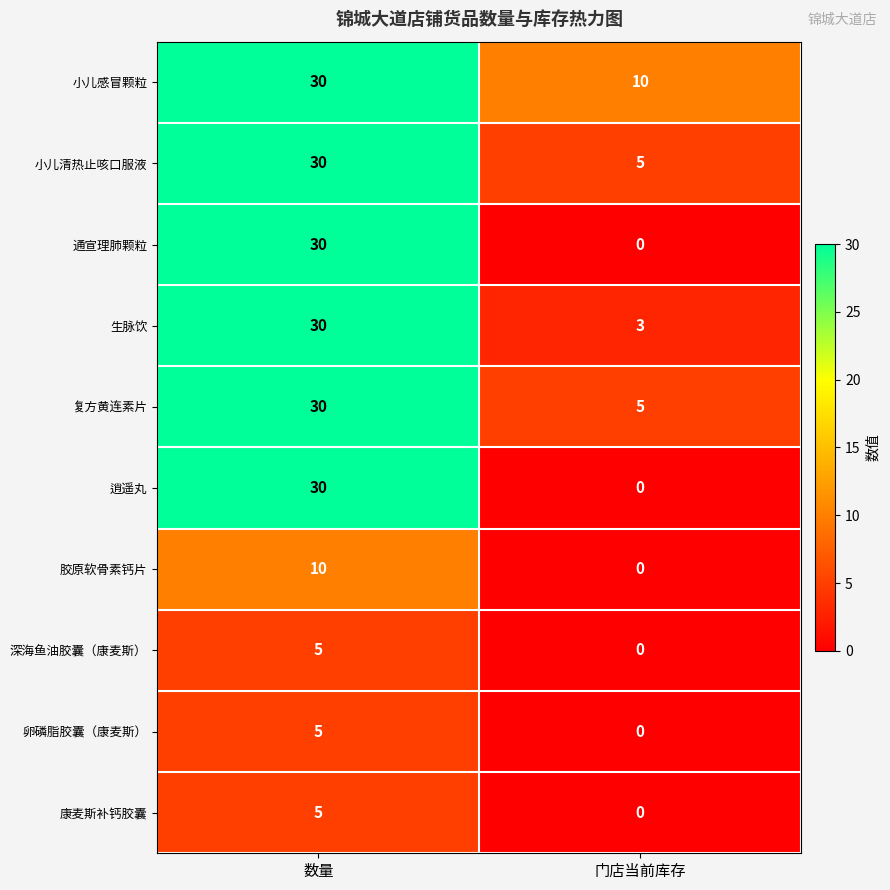

What is the spread (max minus min) of values at 门店当前库存?

10